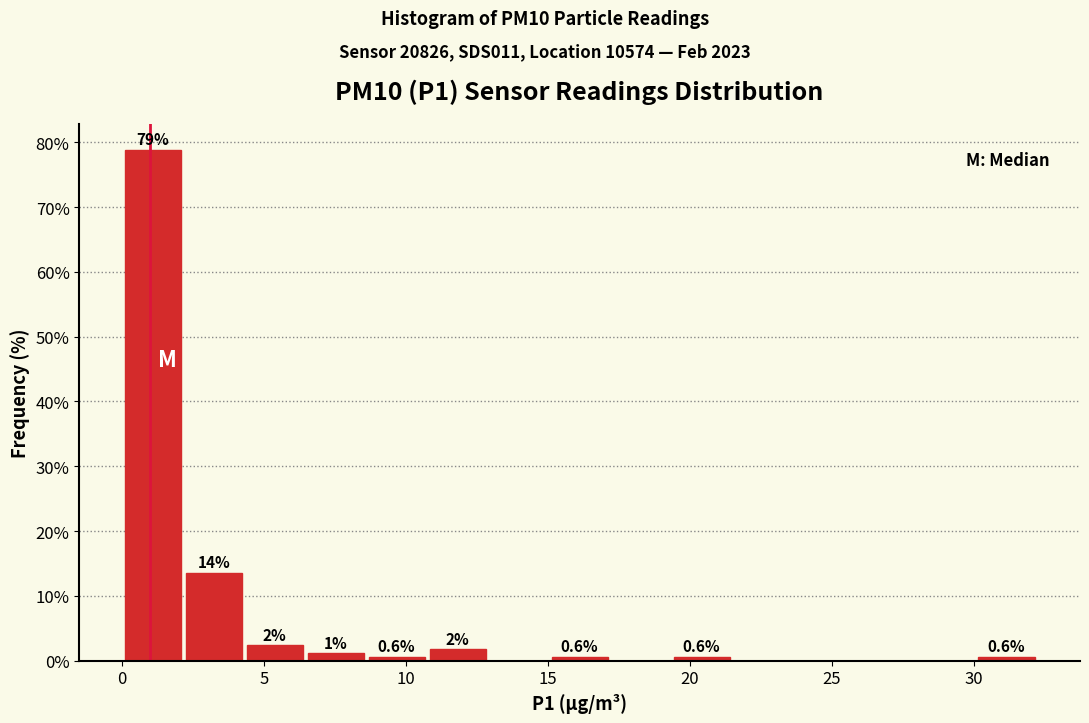

Which range on the x-axis has the tallest bar?

0.0 to 2.0